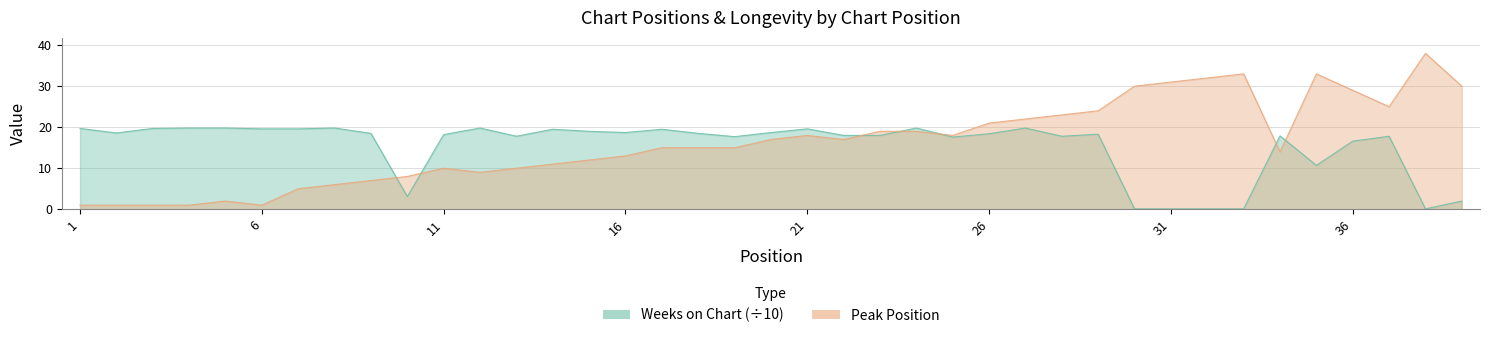

What is the difference between the maximum and second lowest values in the Weeks on Chart series?

19.7